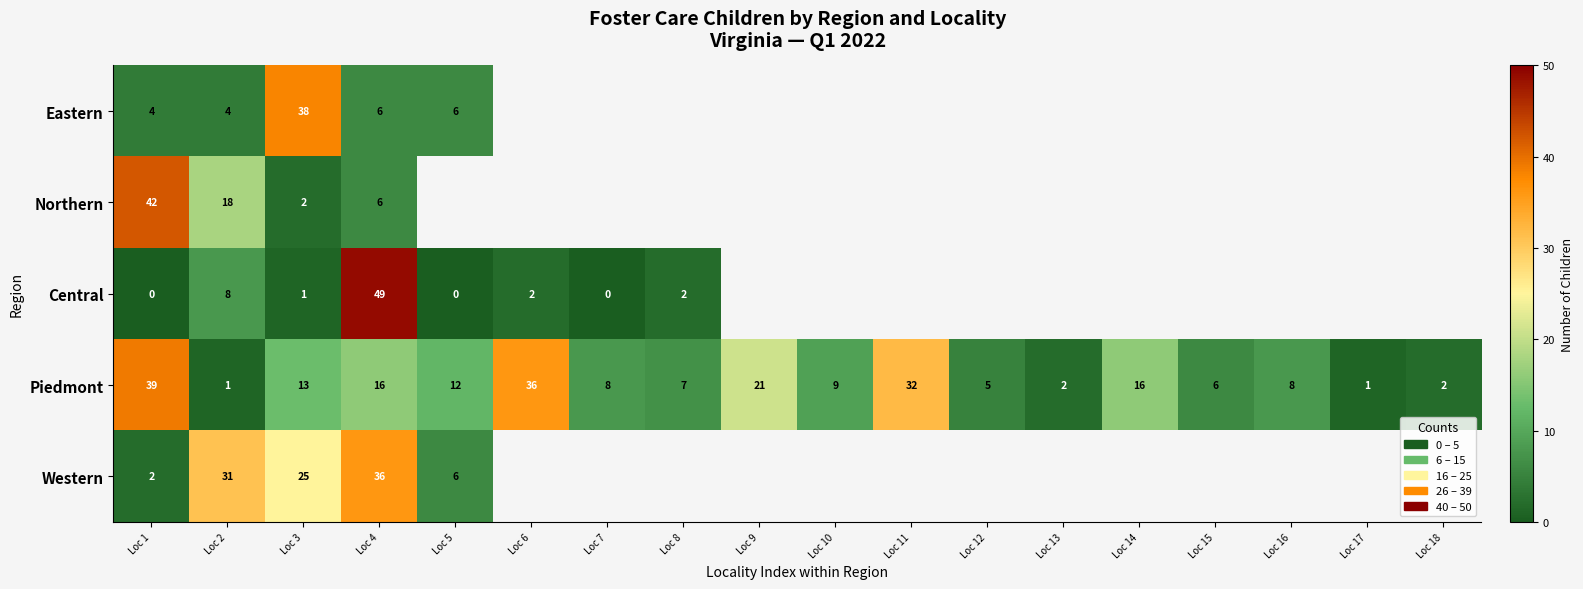

True or false: Eastern has a value of 4 at Loc 1.

True